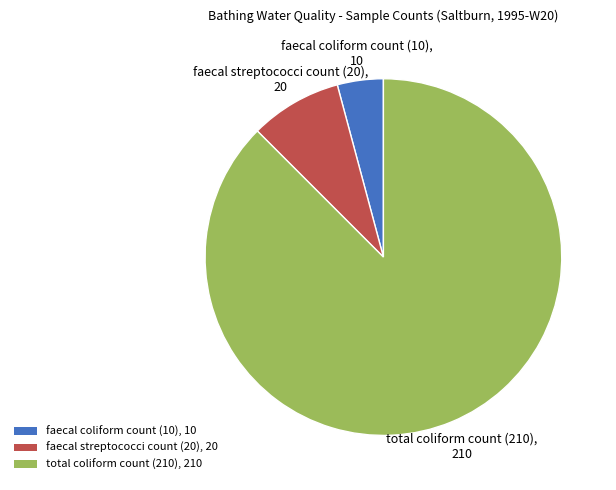

Which slice is the largest?

total coliform count (210)